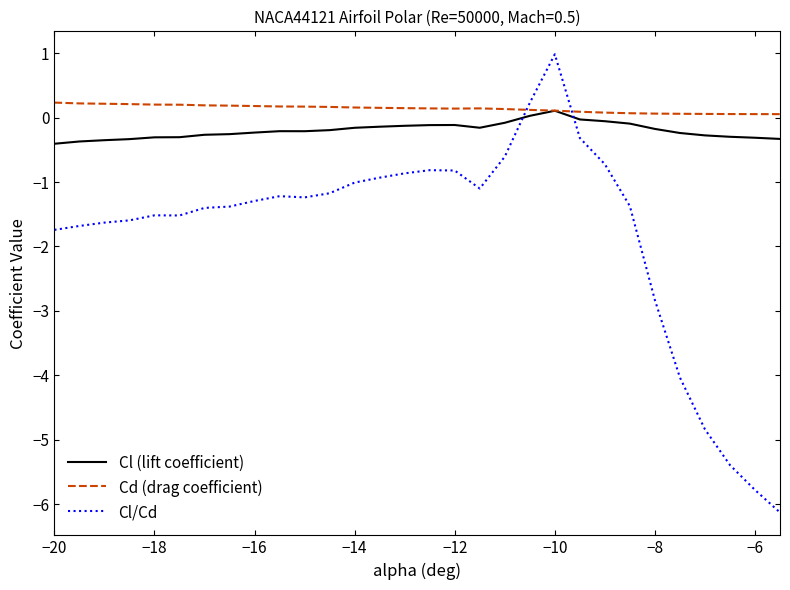

Rank the series by their average value, from highest to lowest.

Cd (drag coefficient), Cl (lift coefficient), Cl/Cd